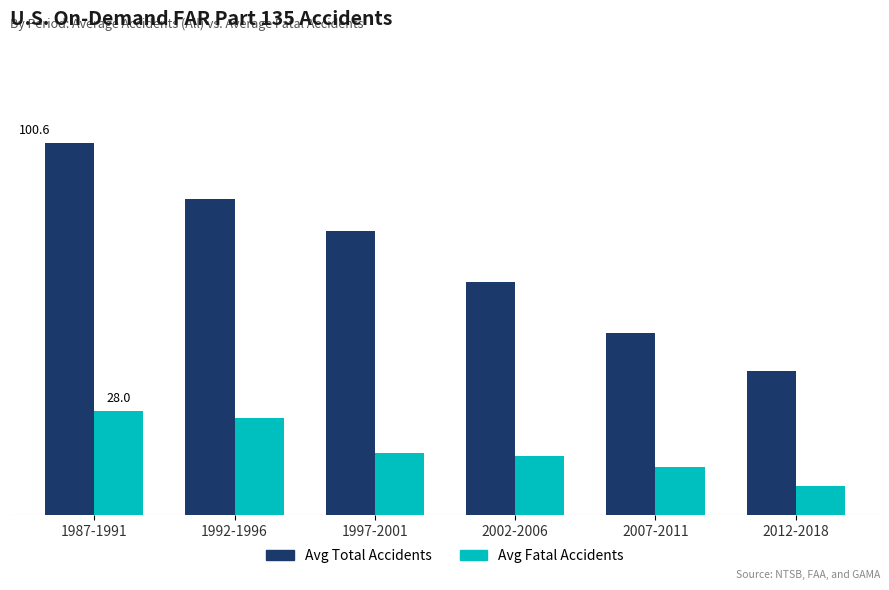

What is the sum of all Avg Total Accidents values?

413.7